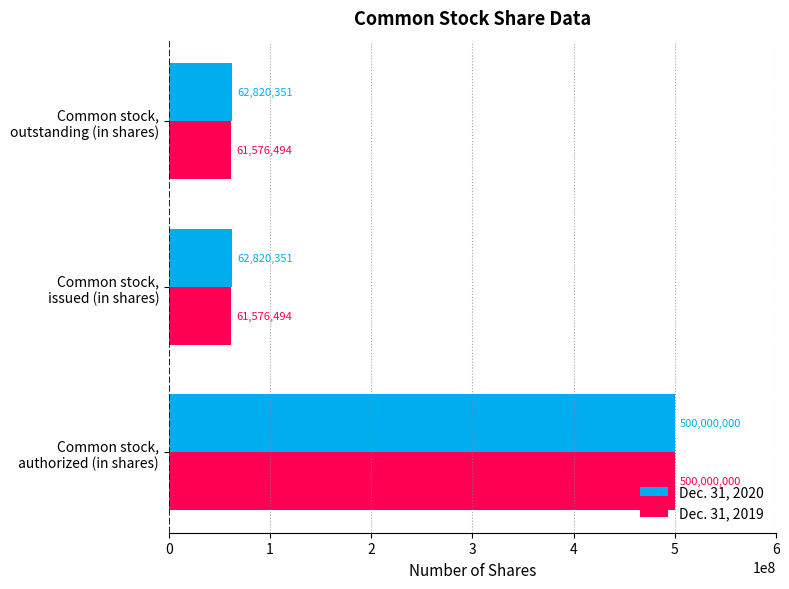

Which series has the largest range (max minus min)?

Dec. 31, 2019